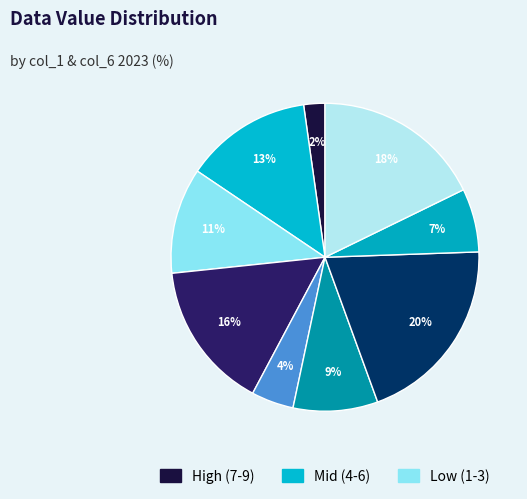

Count the number of slices in the pie.

9